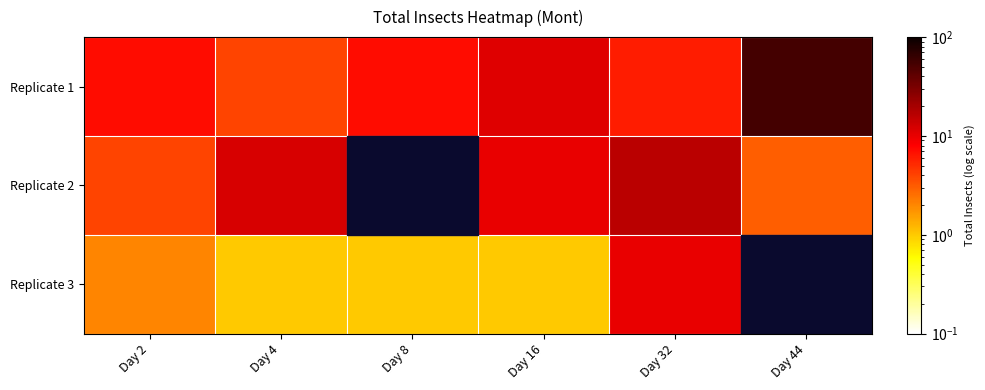

Between Day 16 and Day 4, which is larger?

Day 16